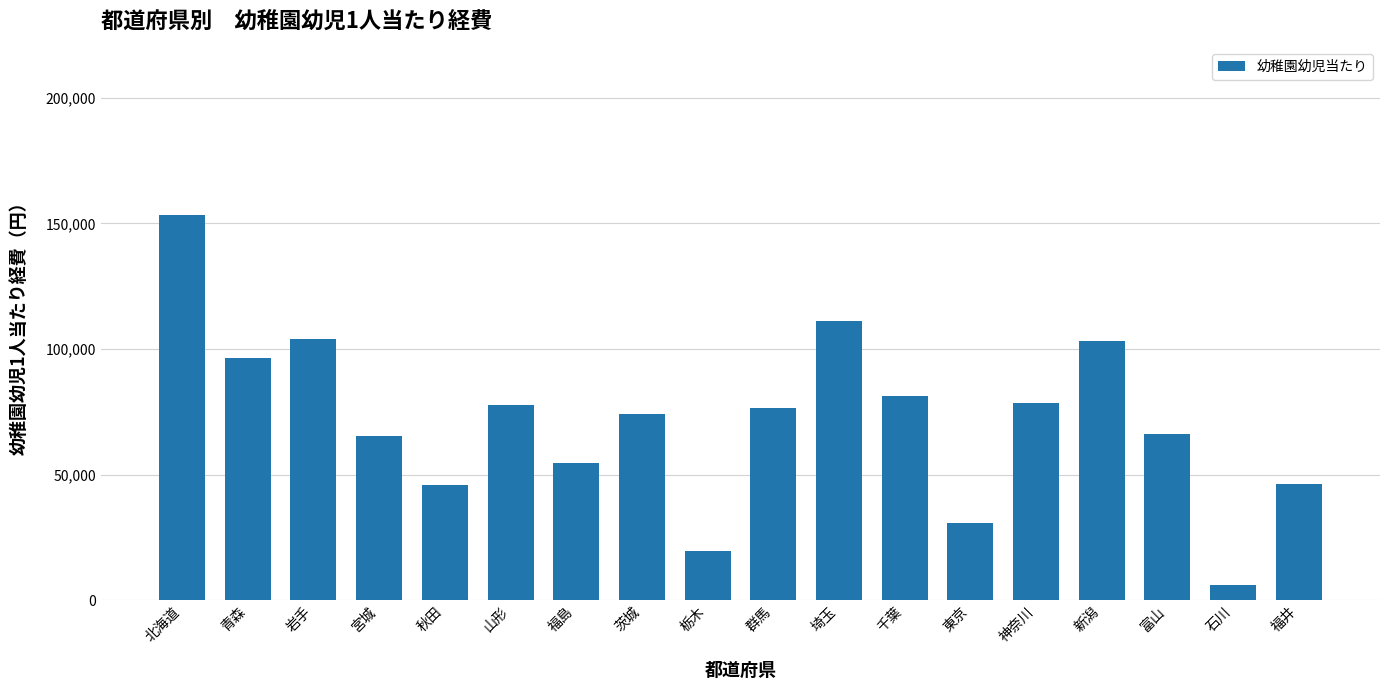

What is the label of the 3rd bar from the left?

岩手